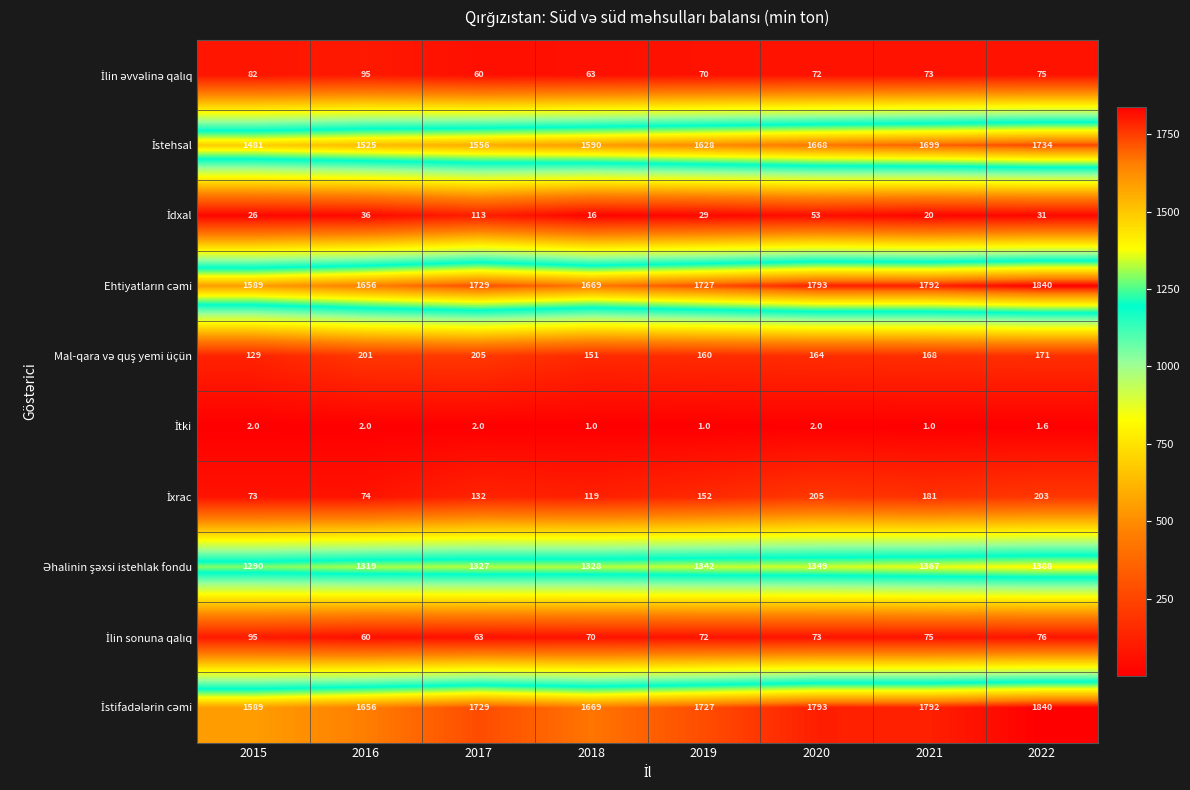

What is the total value across all series at 2016?

6624.0